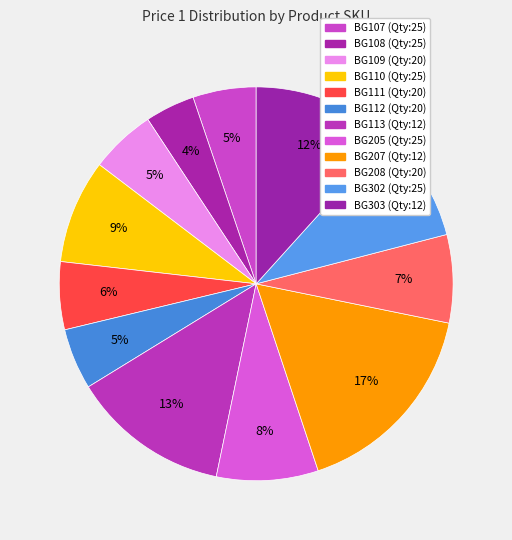

How much of the chart is everything except BG303 (Qty:12)?

88.3%